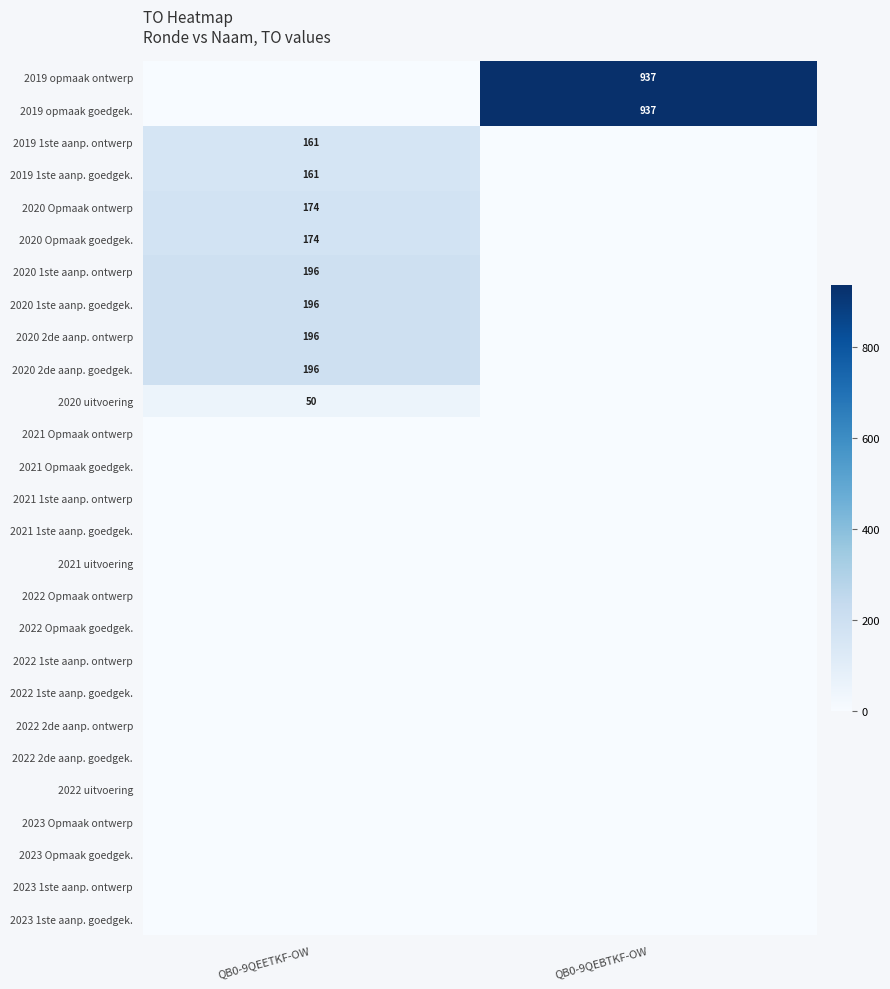

Which label corresponds to the smallest value in the chart?

QB0-9QEETKF-OW